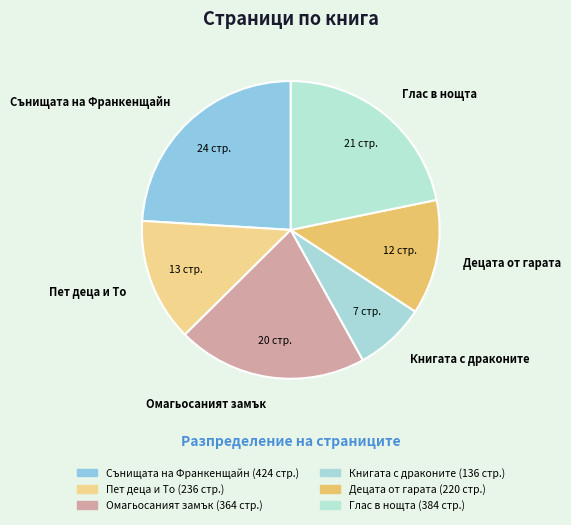

True or false: Глас в нощта accounts for 22% of the total.

True